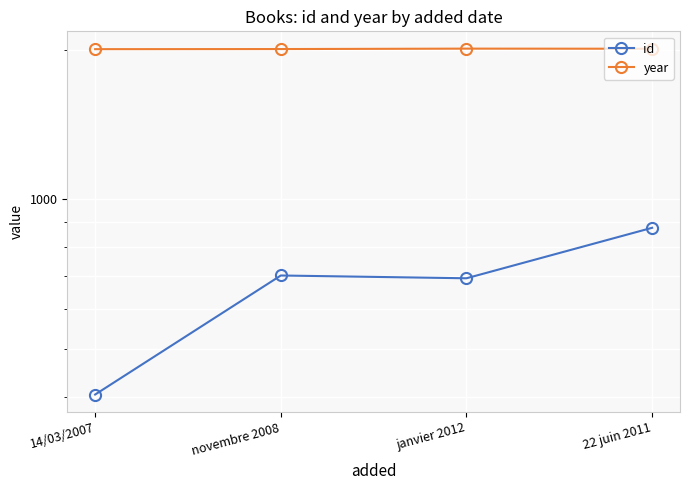

Reading right to left, transcribe all the data shown in this chart.

id: 876	693	702	404
year: 2011	2012	2008	2007